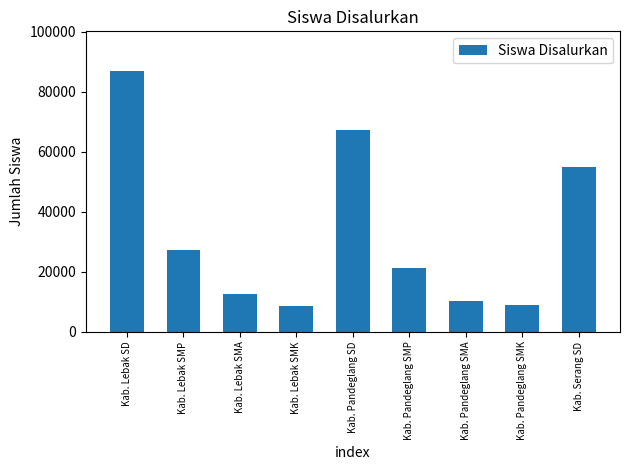

Between Kab. Lebak SMP and Kab. Pandeglang SMP, which is larger?

Kab. Lebak SMP